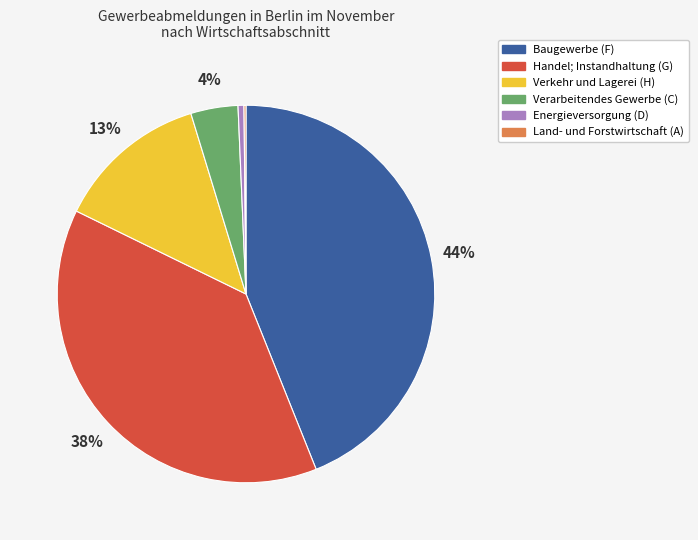

What is the largest slice in the pie chart?

Baugewerbe (F)